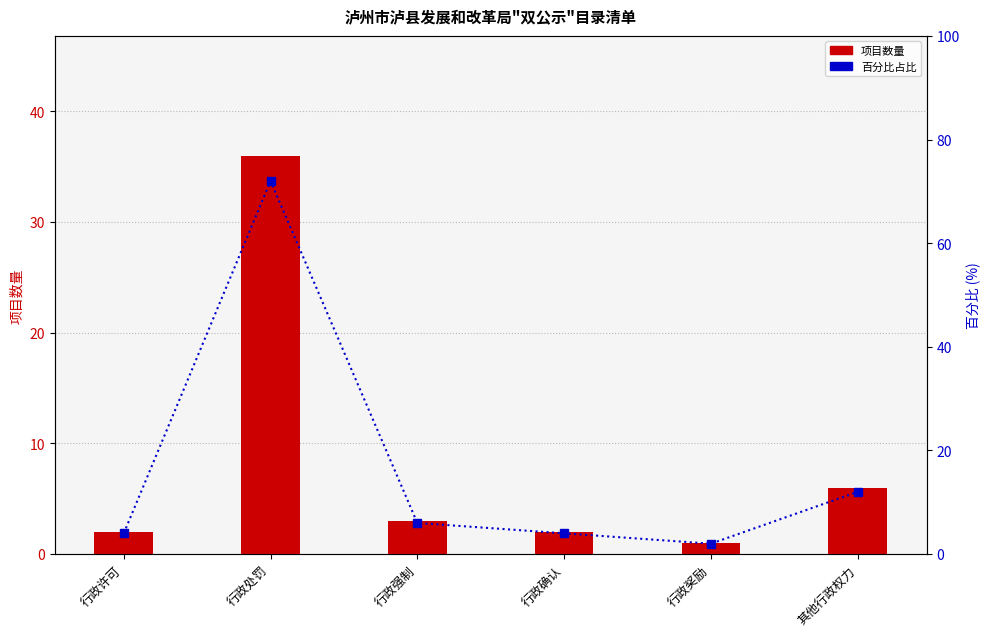

Which category has the lowest value across all series?

行政奖励